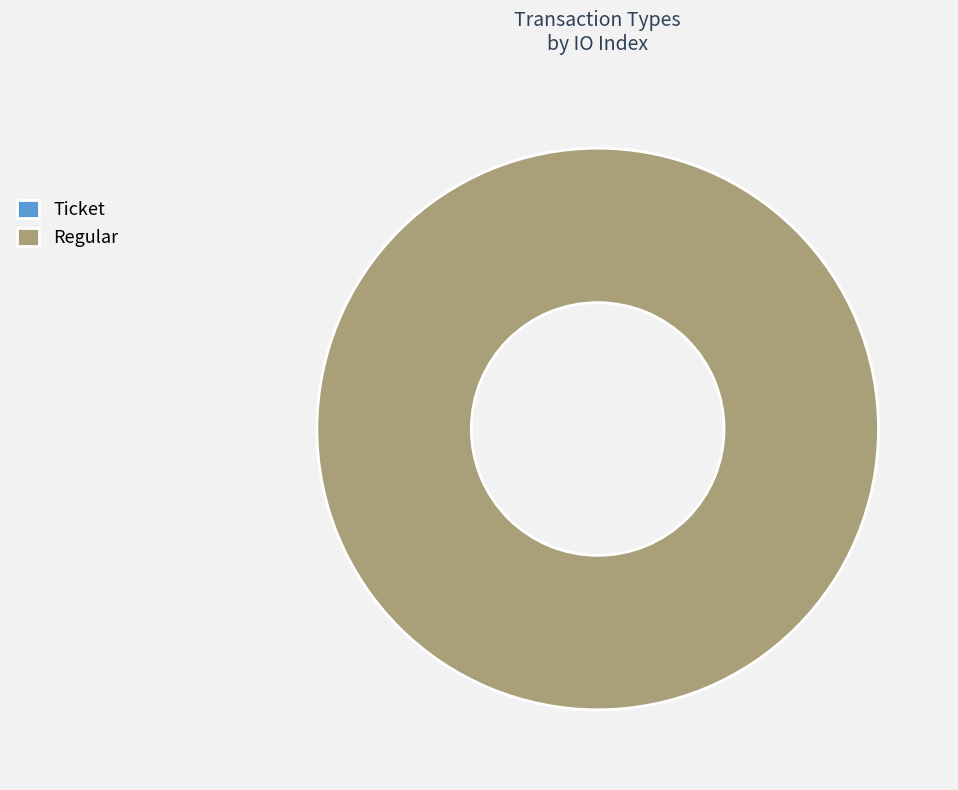

Between Regular and Ticket, which is larger?

Regular